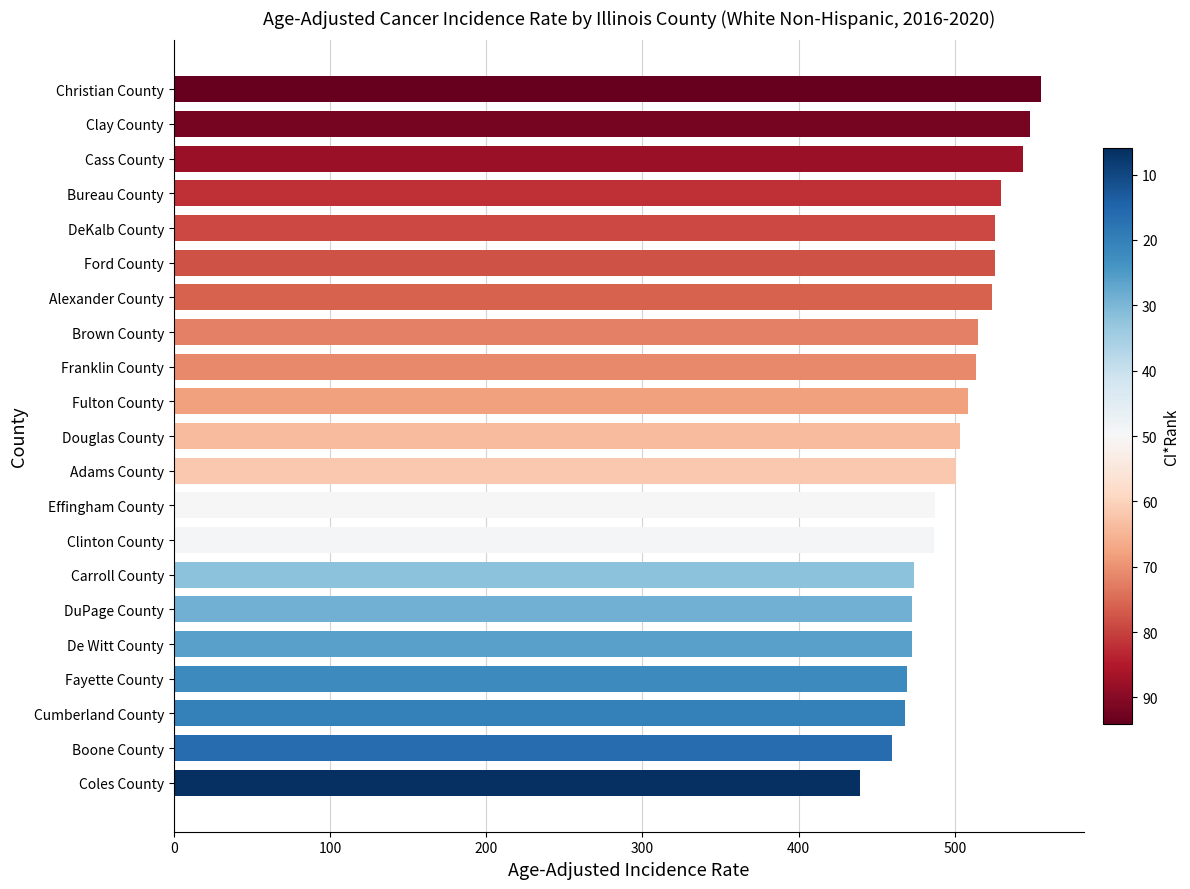

True or false: the data shows 243.7 at Alexander County.

False